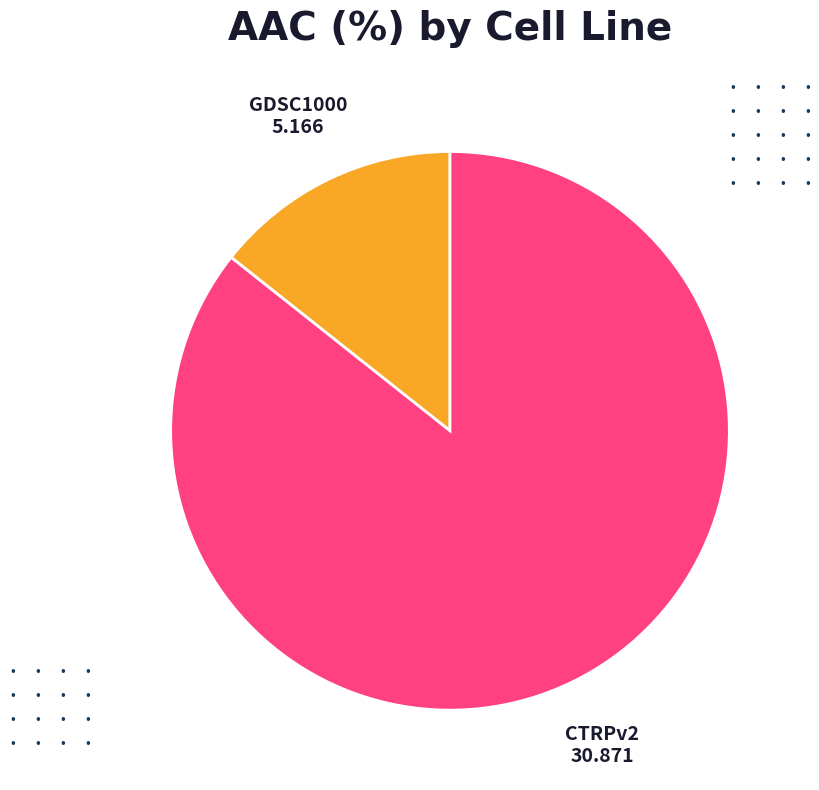

How many slices are in this pie chart?

2